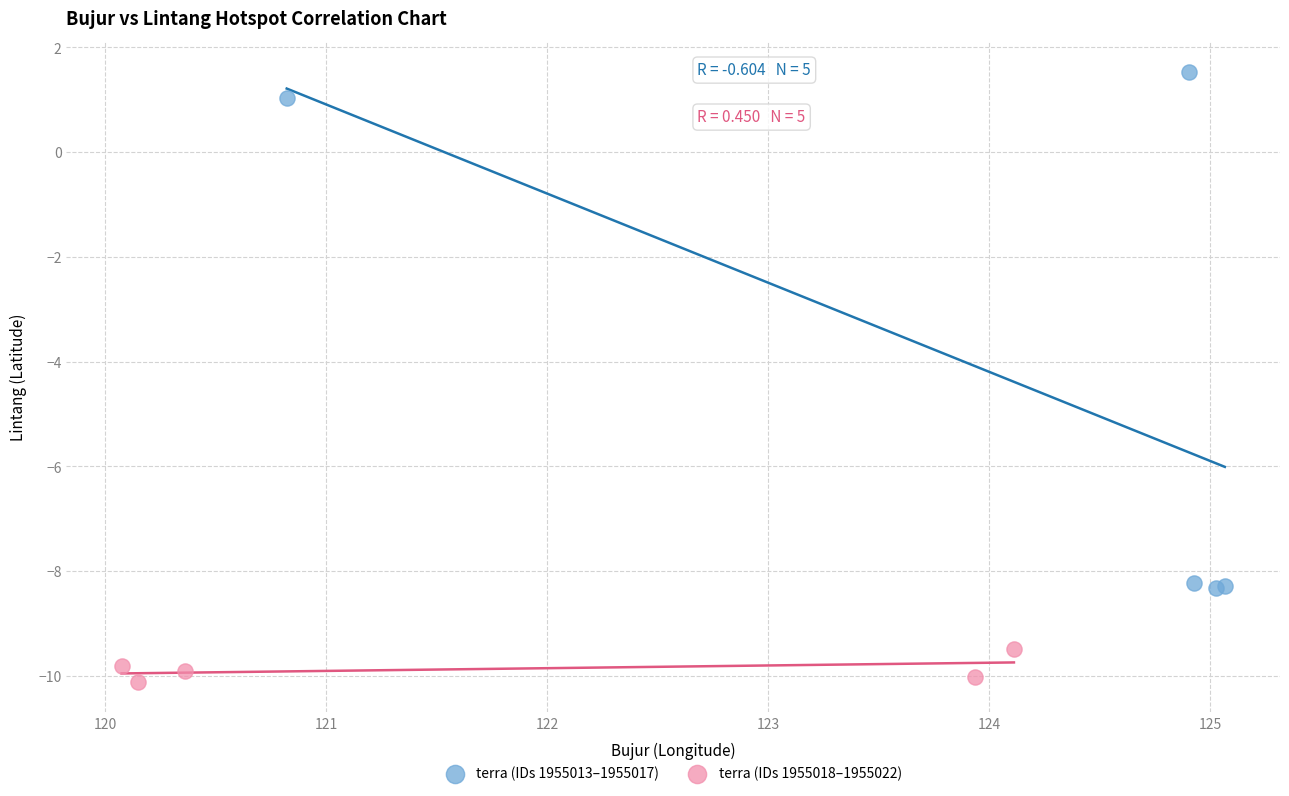

Which series reaches the maximum Y coordinate?

terra (IDs 1955013–1955017)